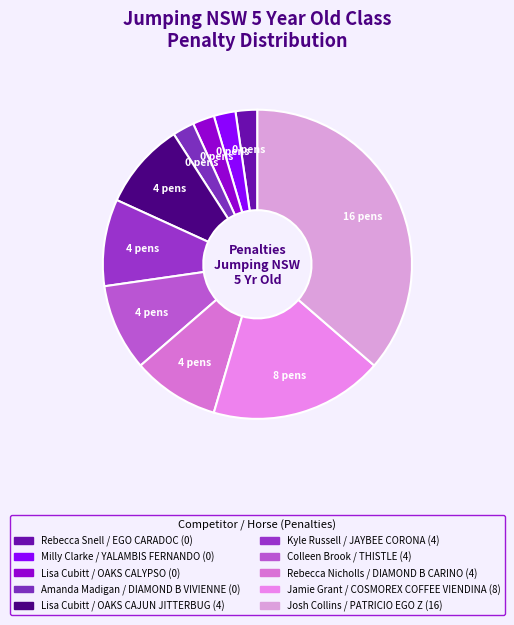

How many slices are in this pie chart?

10